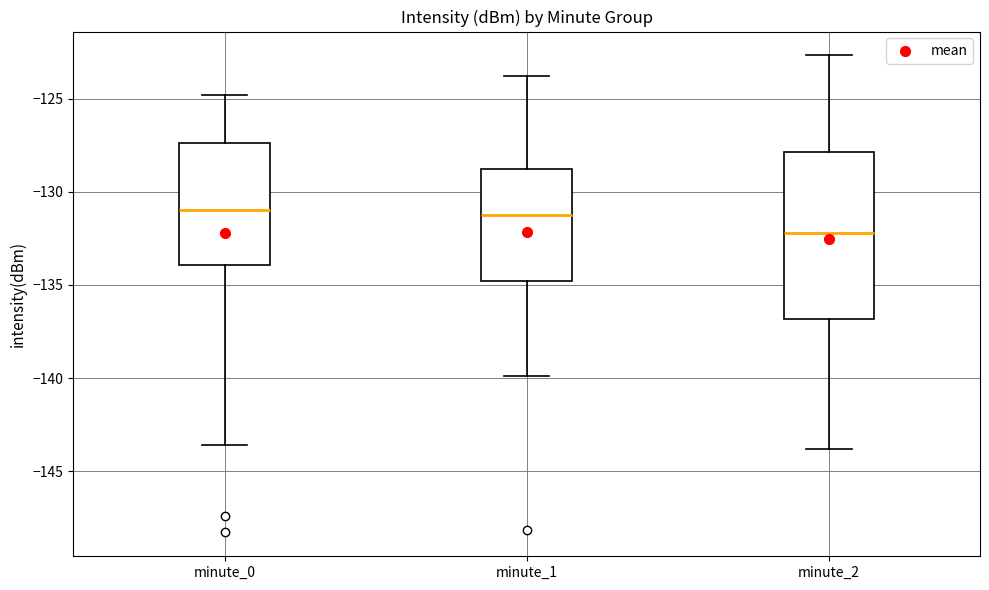

Which box is the tallest, from its lower edge to its upper edge?

minute_2